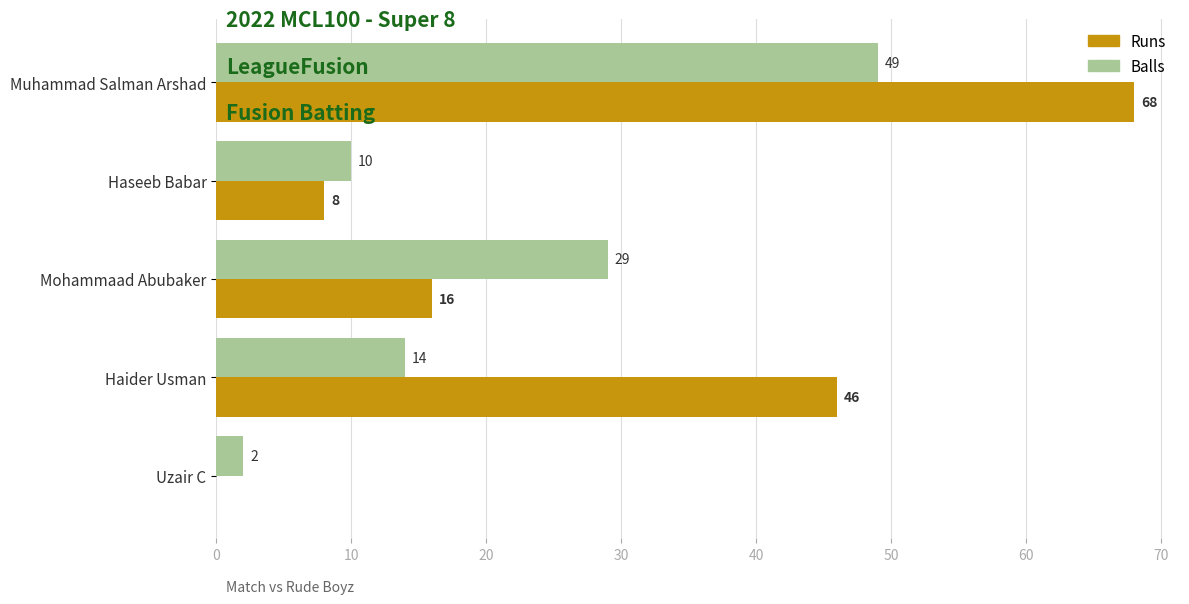

At which category is the sum across all series the highest?

Muhammad Salman Arshad